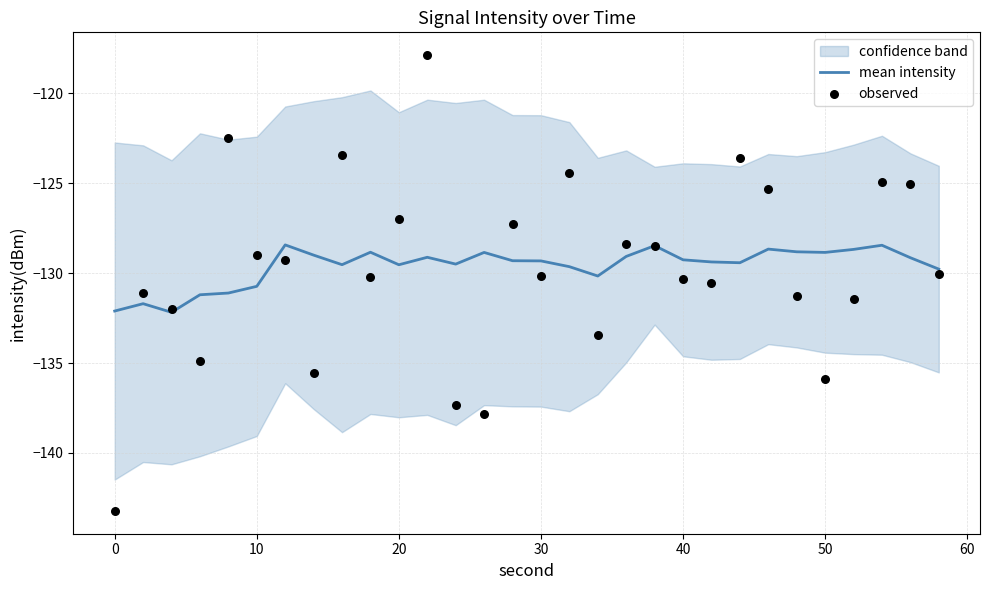

What is the highest value of the mean intensity series?

-128.4